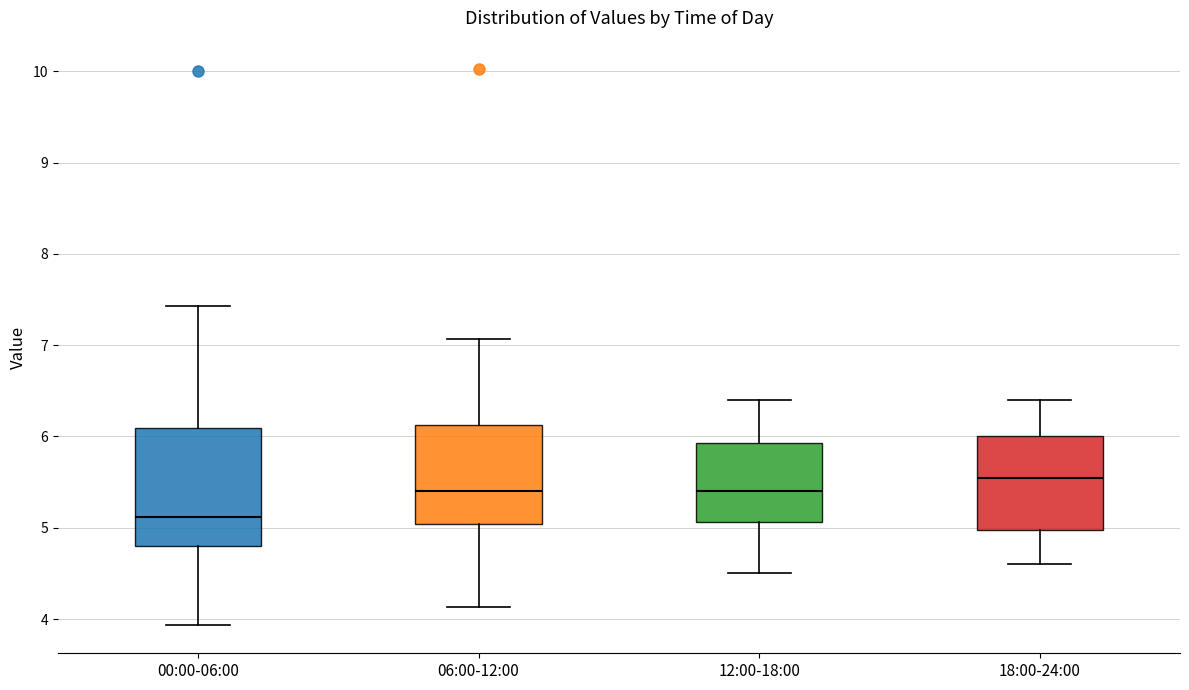

Which box is the tallest, from its lower edge to its upper edge?

00:00-06:00